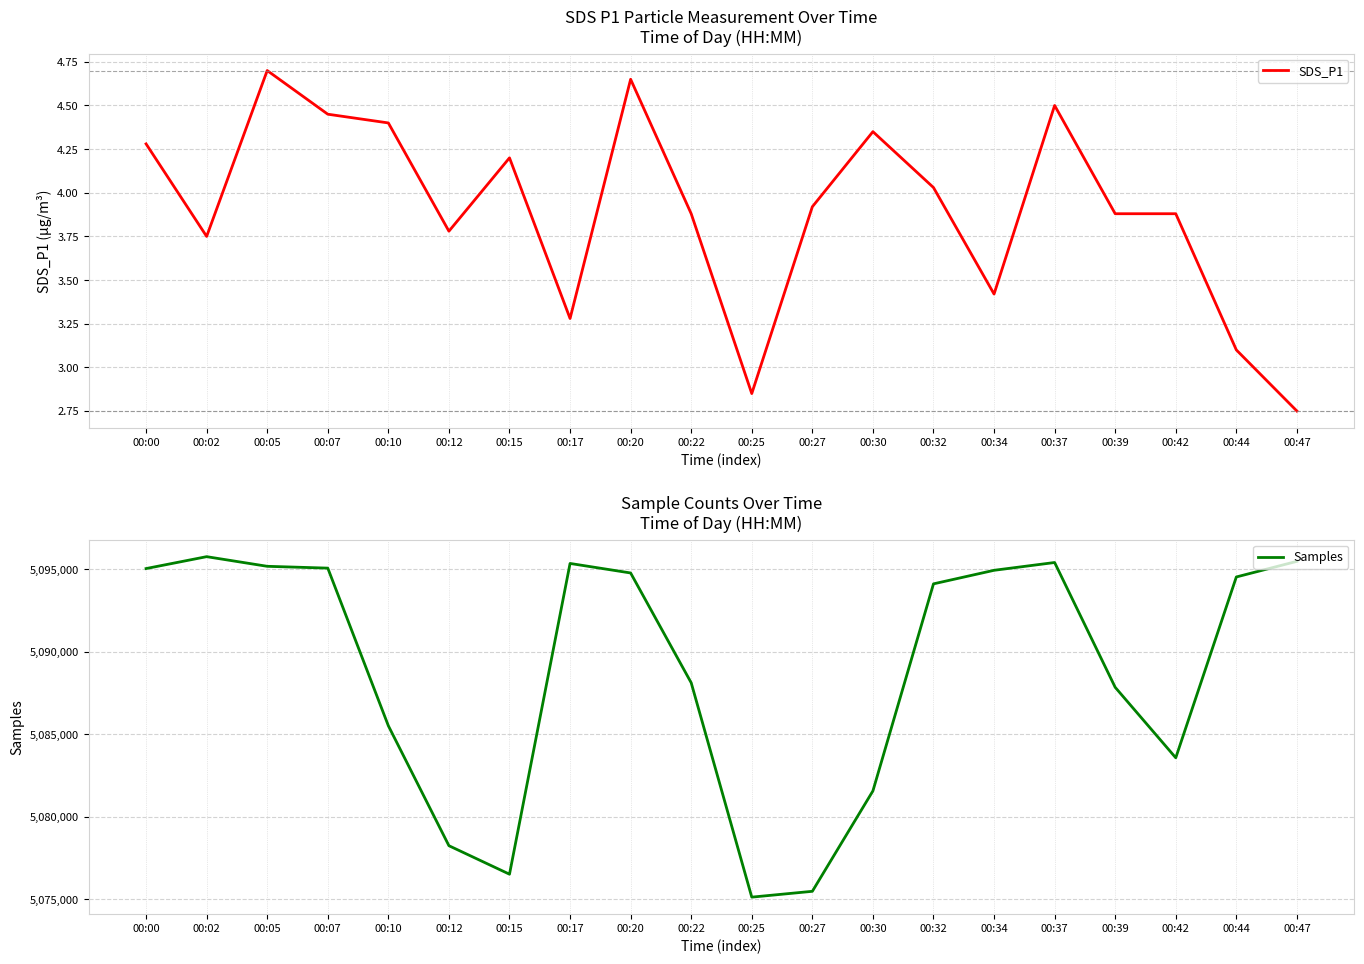

What are all the series names shown in the legend?

SDS_P1, Samples